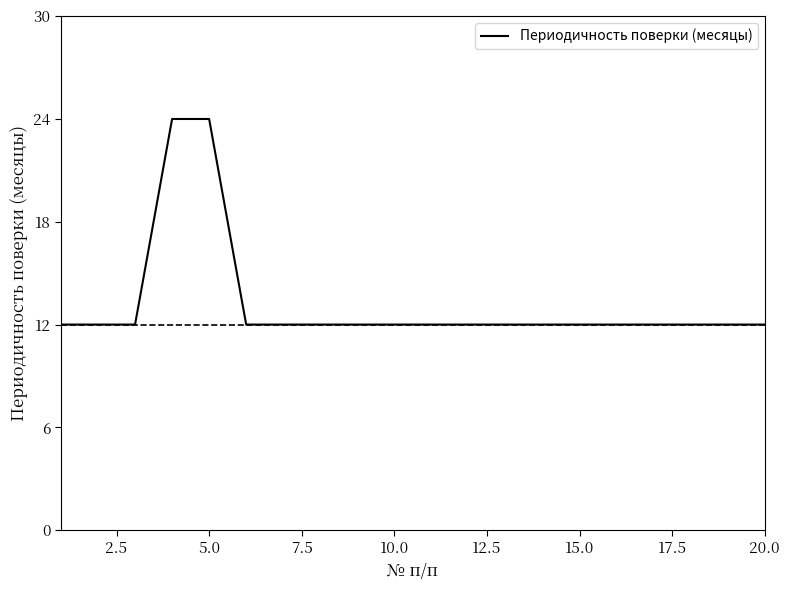

What is the difference between the maximum and minimum values?

12